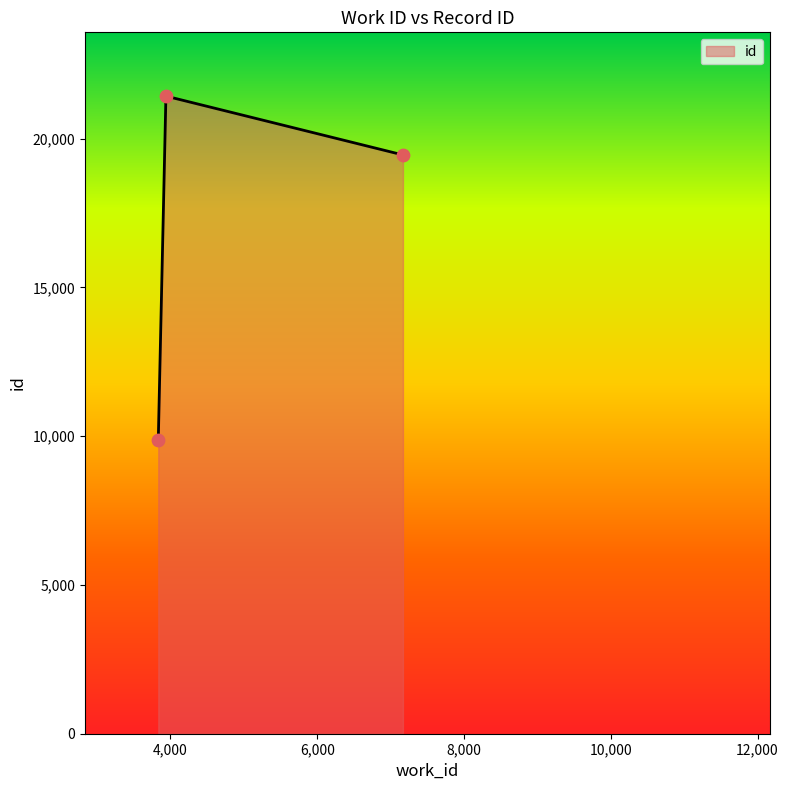

What is the average value?

16915